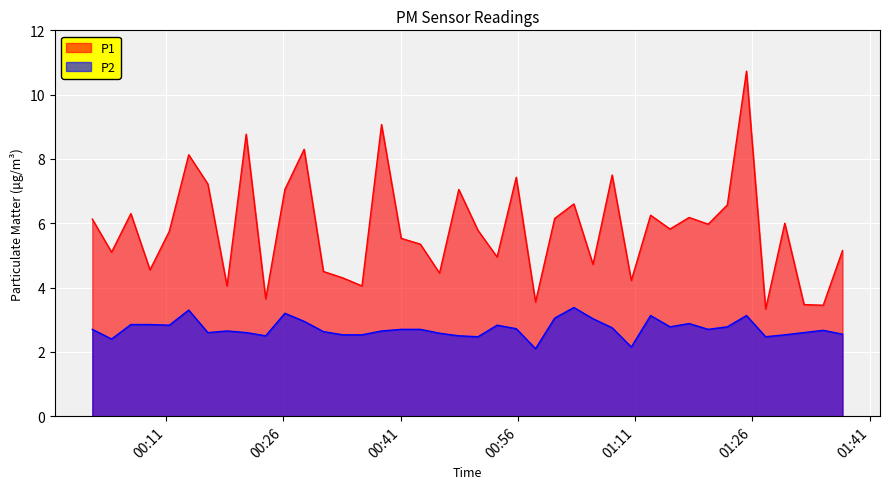

What is the value of the P2 point at the 26th from the left?

3.4